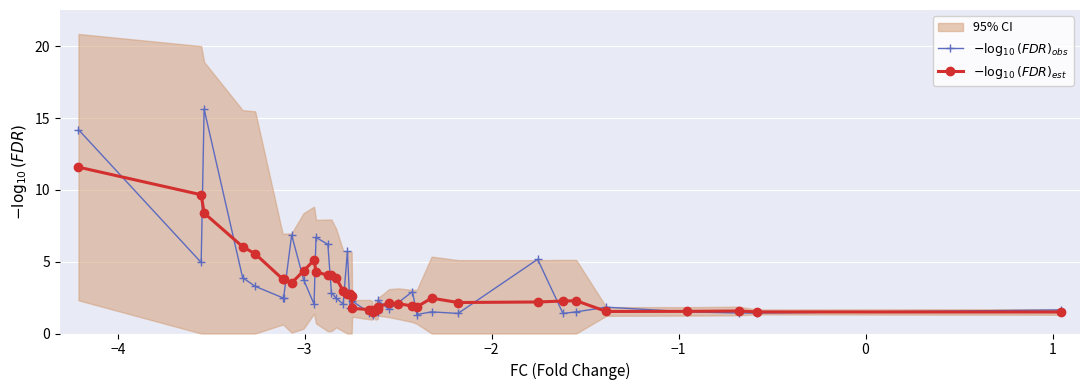

How many interior local peaks does the $-\log_{10}(FDR)_{est}$ series have?

6